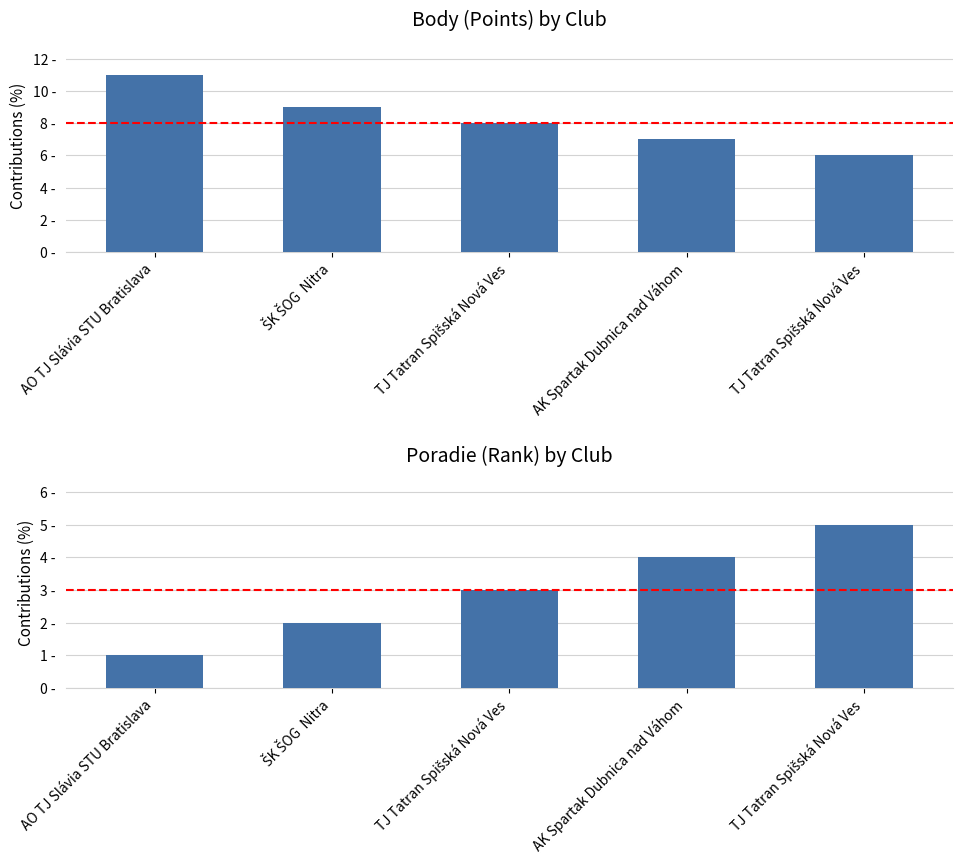

What is the minimum value shown in the chart?

1